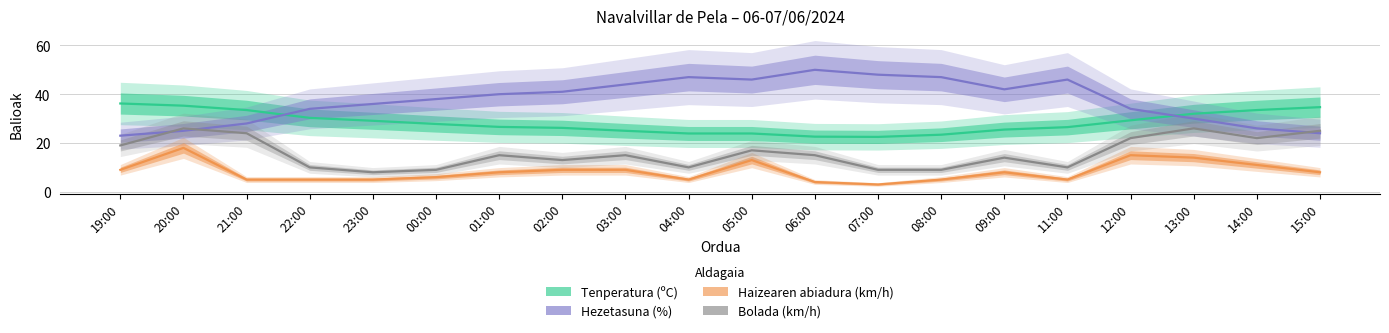

How many data points in Hezetasuna (%) are above 40?

9